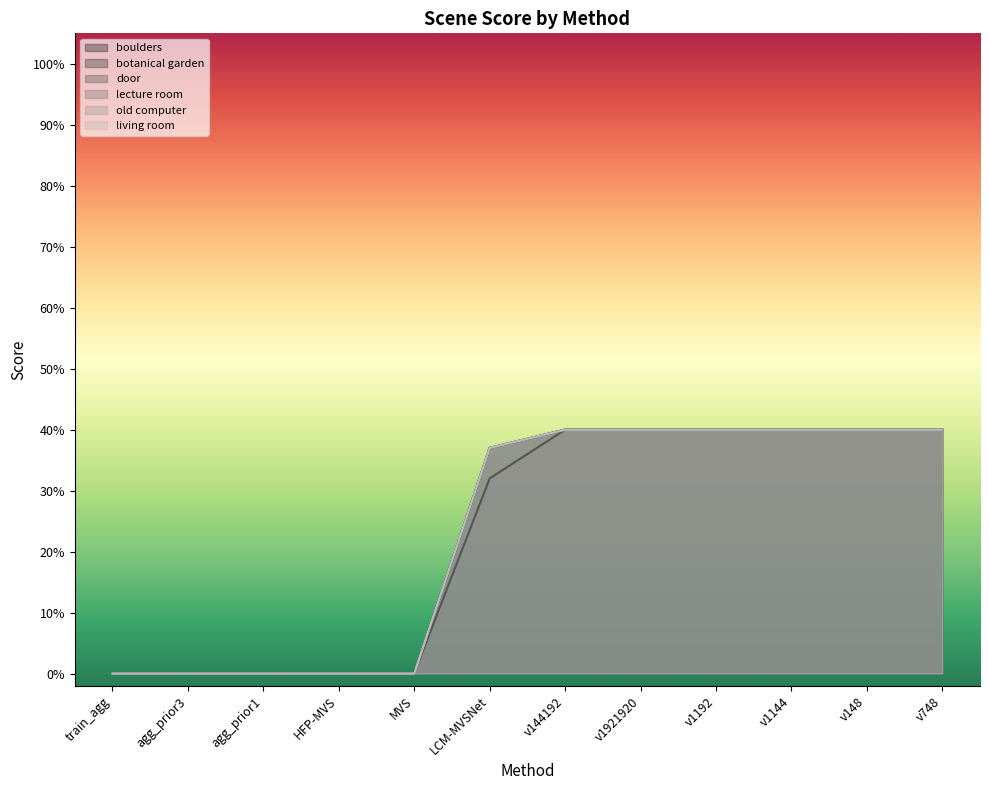

What is the difference between the door values at v1921920 and agg_prior1?

0.4